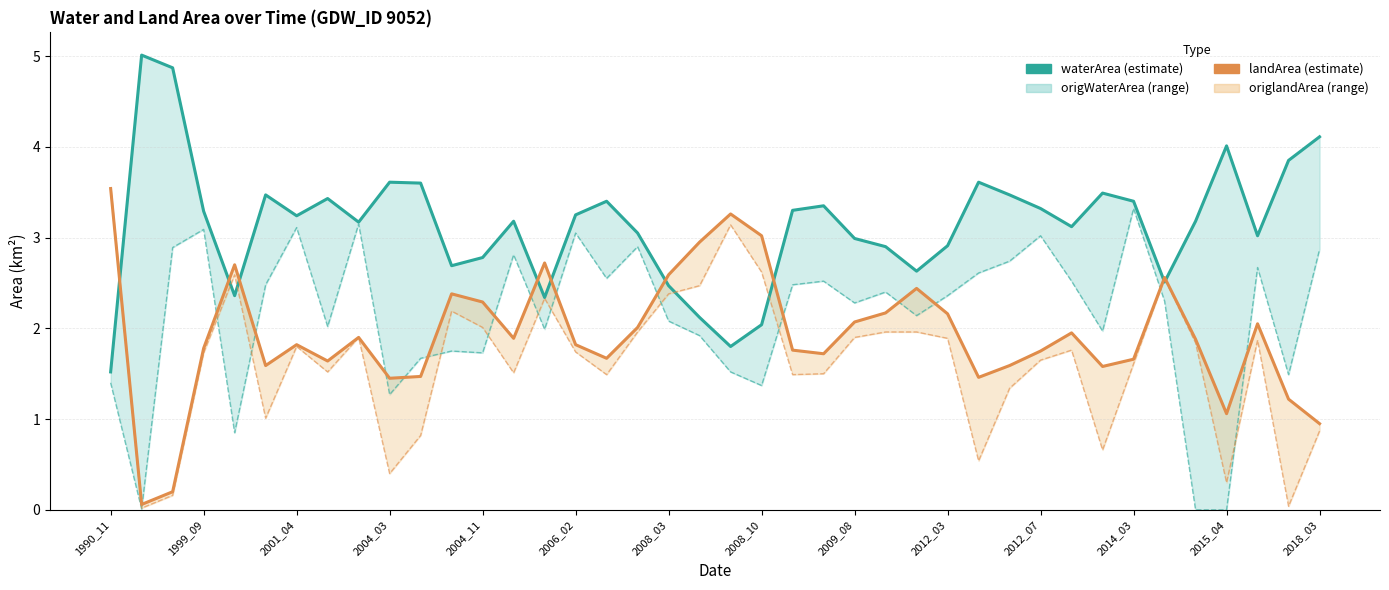

True or false: origlandArea and origWaterArea cross at least once.

True